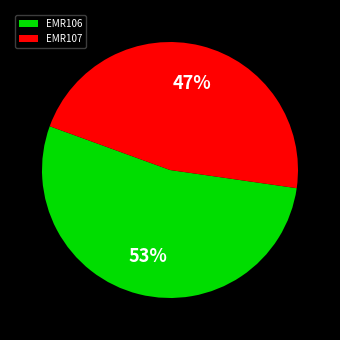

To the nearest percent, what is the average slice percentage?

50%